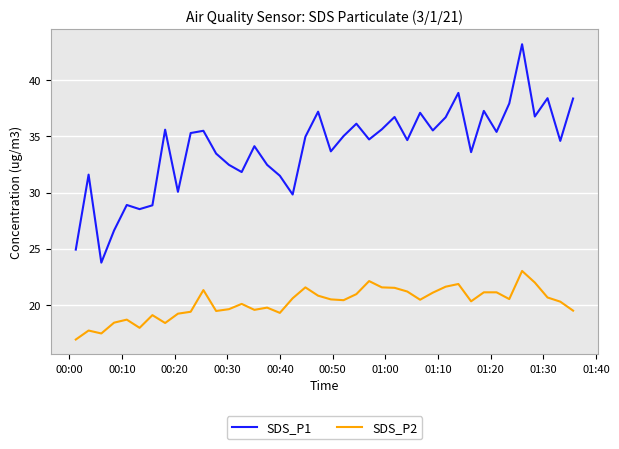

List the series in order of their overall mean, highest first.

SDS_P1, SDS_P2